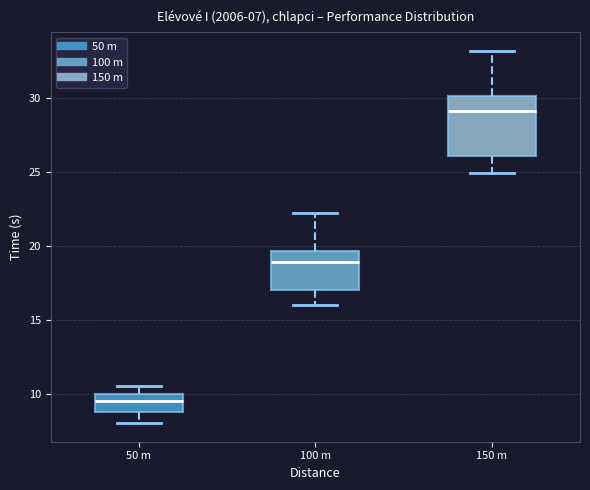

Comparing the boxes themselves (not the whiskers), which one is the tallest?

150 m